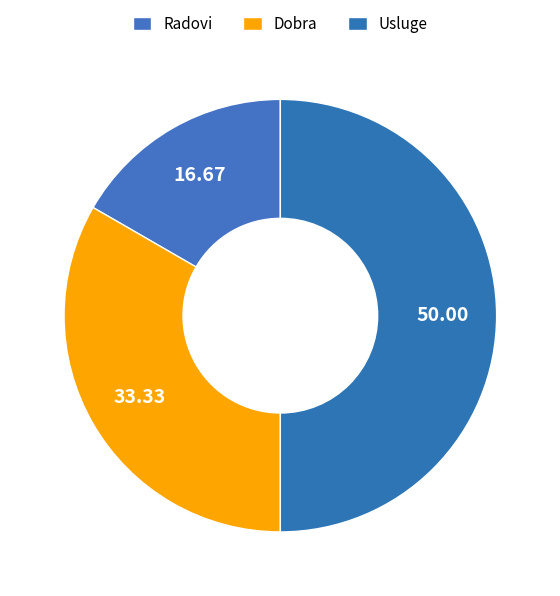

Rank the categories by value from lowest to highest.

Radovi, Dobra, Usluge